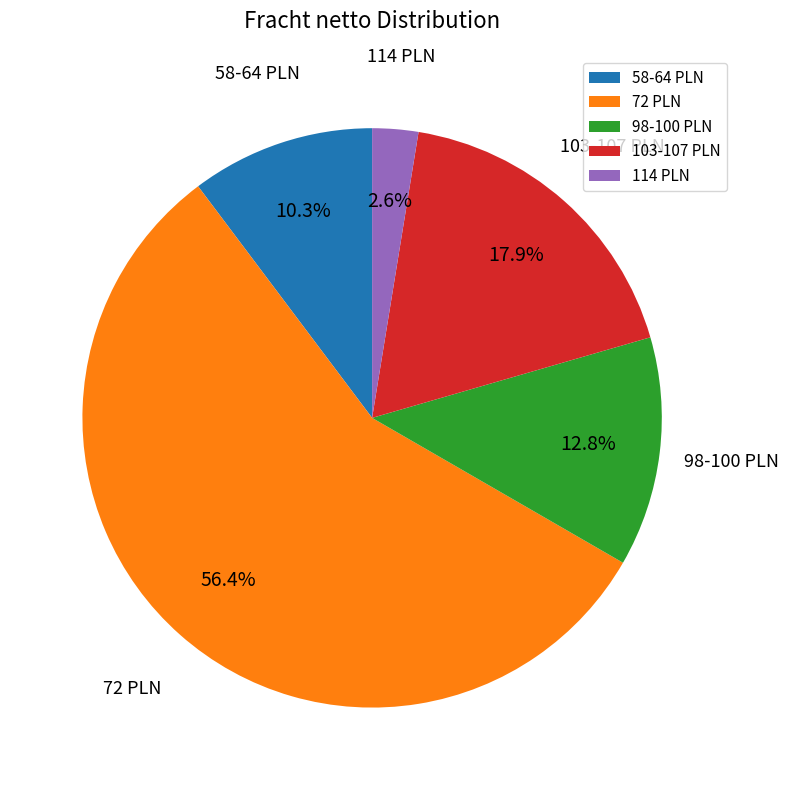

Count the number of slices in the pie.

5